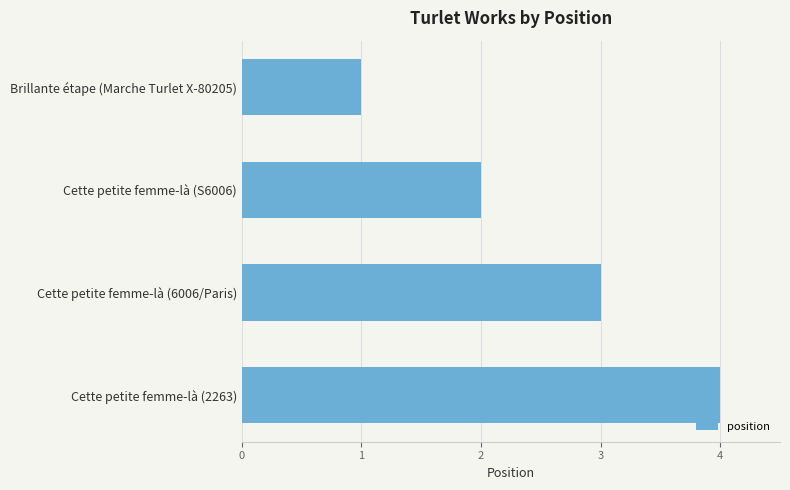

How many values are between 2 and 4?

3